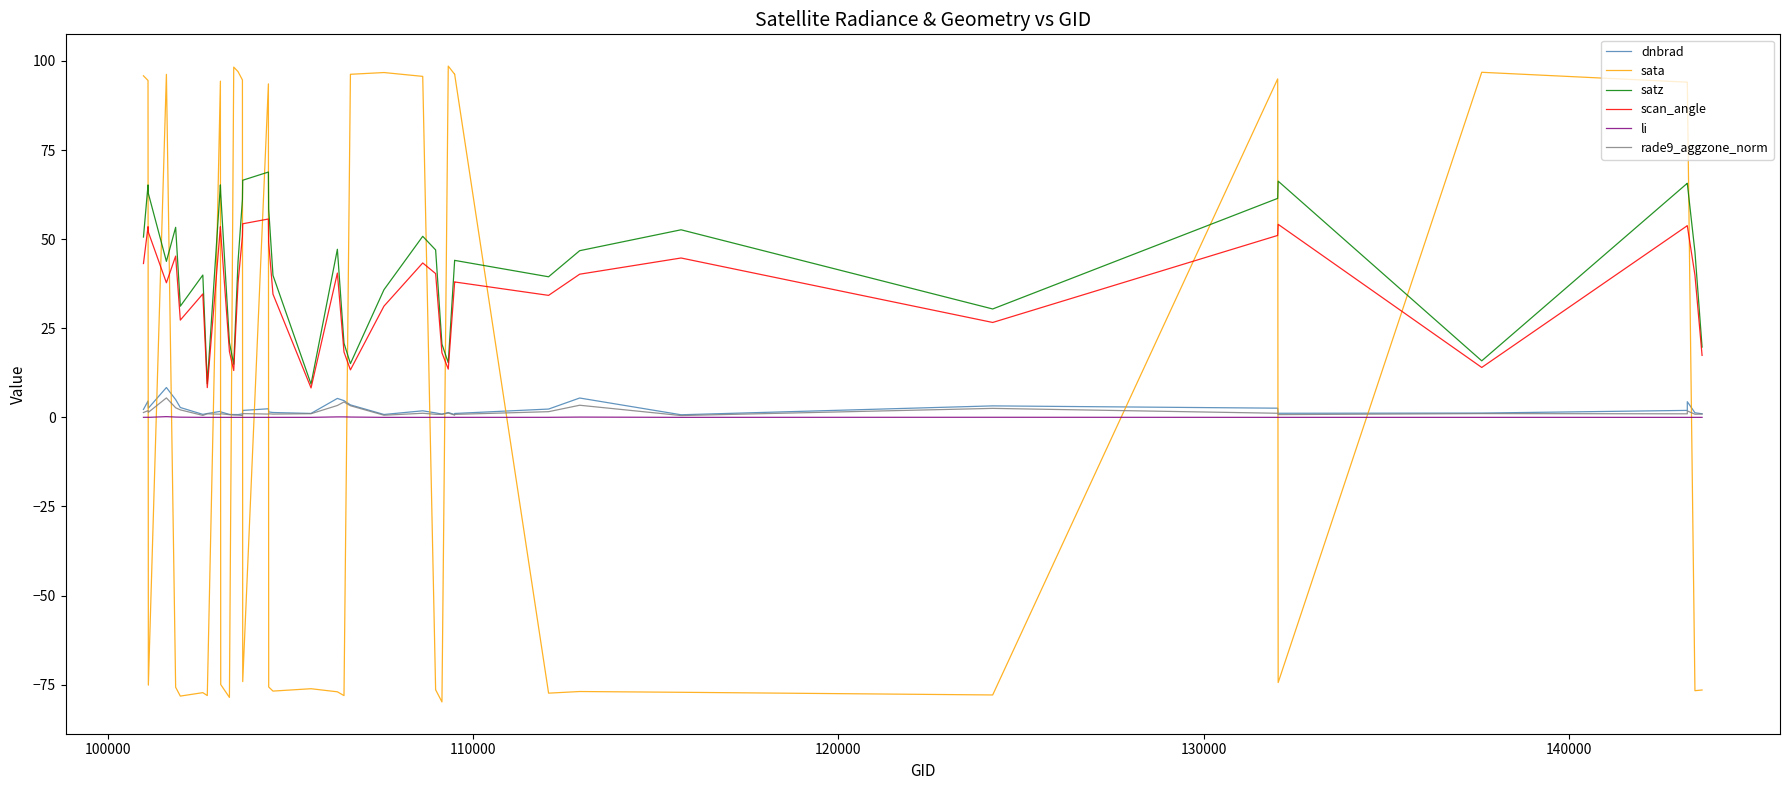

What is the value of the dnbrad point at the 25th from the left?

1.2